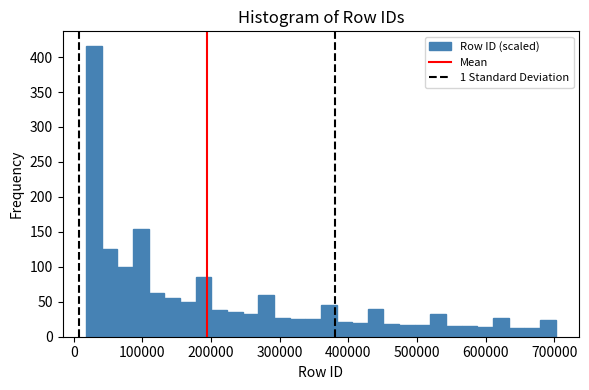

Around what value on the x-axis is the tallest bar? Give the approximate position of its centre, as read against the axis.

30000